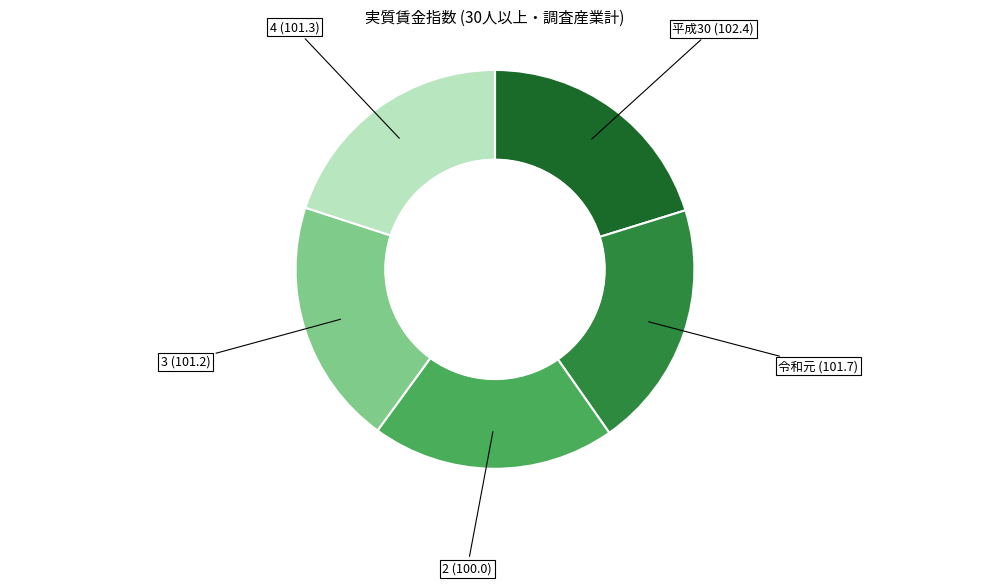

Is there a majority slice in this chart?

No